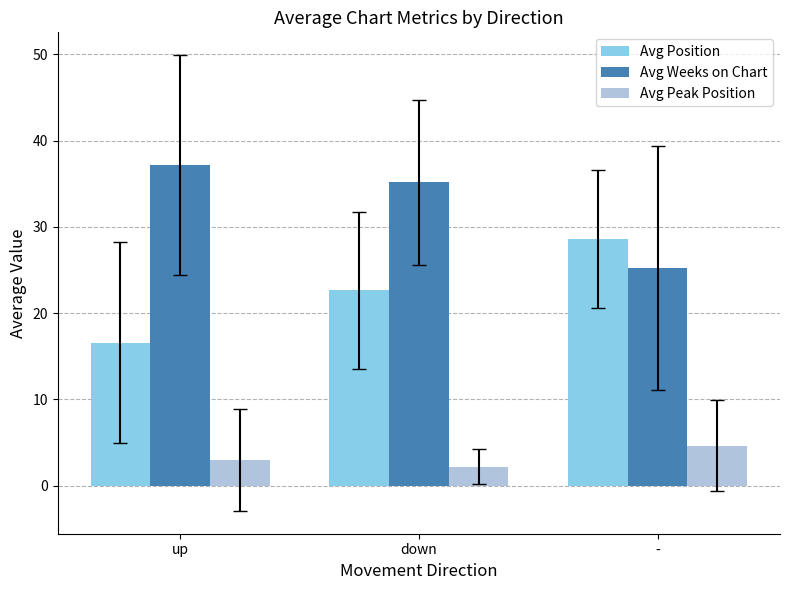

What is the difference between the second highest and minimum values in the Avg Peak Position series?

0.8